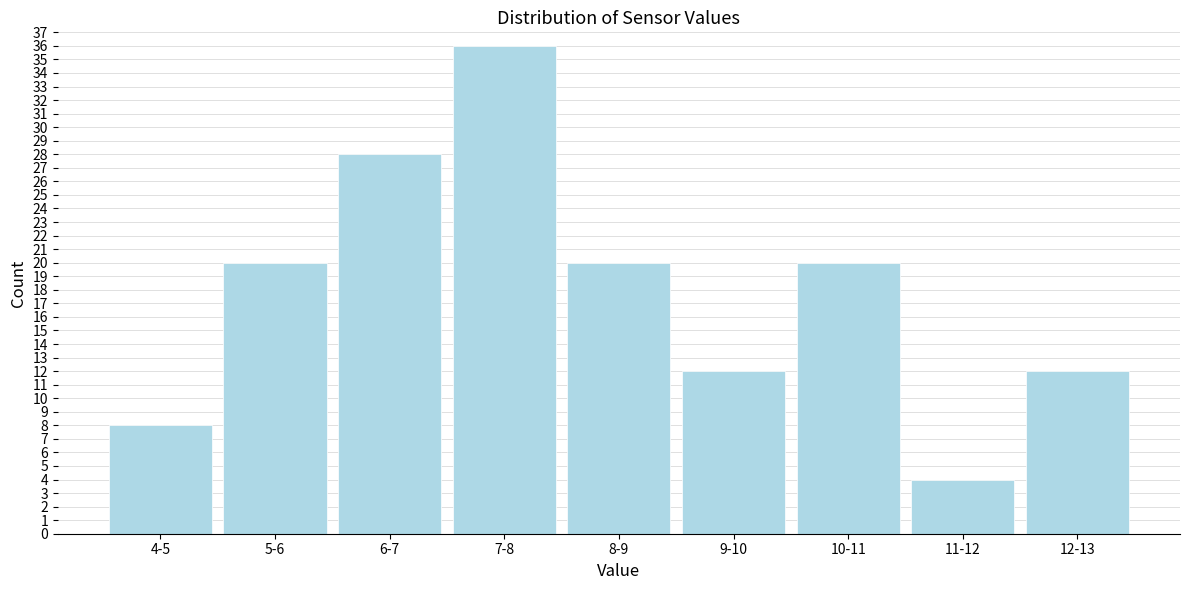

Reading left to right, what are all the values shown in this chart?

8	20	28	36	20	12	20	4	12